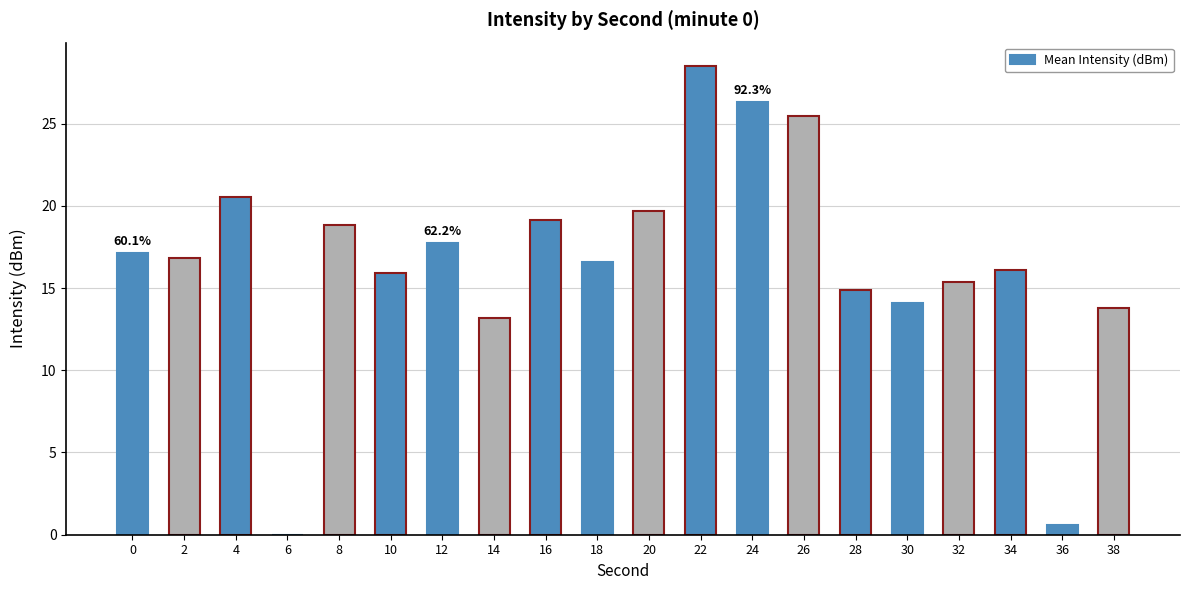

Reading right to left, transcribe all the data shown in this chart.

13.8	0.6	16.1	15.4	14.1	14.9	25.5	26.3	28.5	19.7	16.6	19.2	13.2	17.7	15.9	18.8	0.0	20.5	16.8	17.1